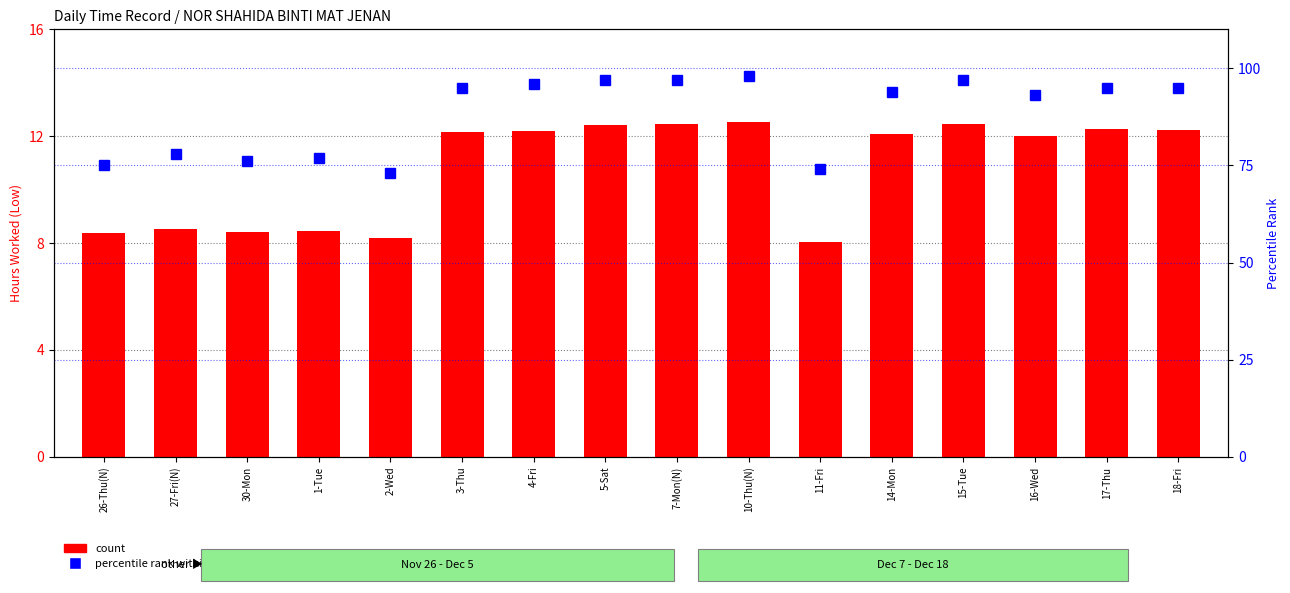

What is the sum of all percentile rank within the sample values?

1410.0